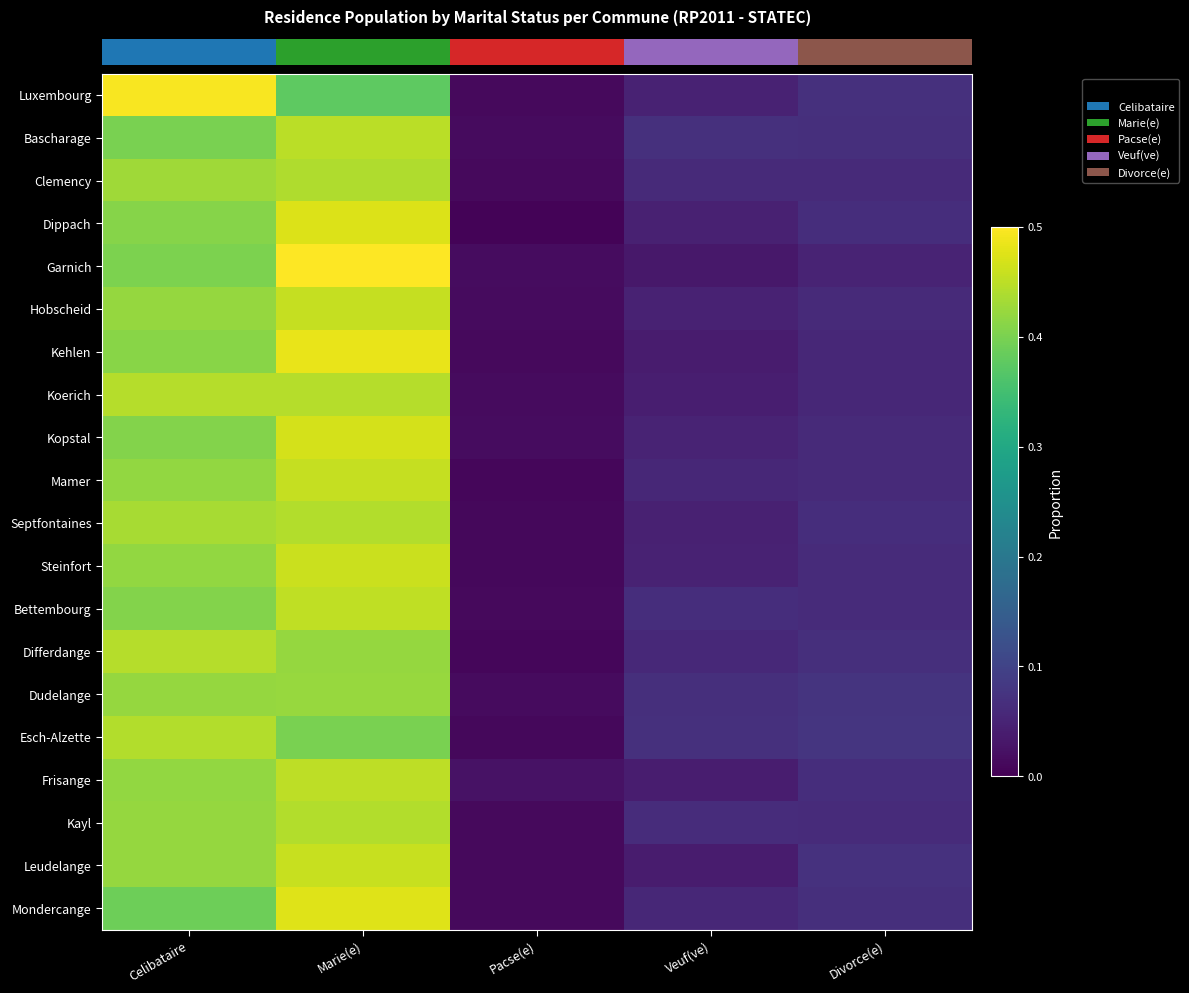

At which category is the sum across all series the highest?

Marie(e)